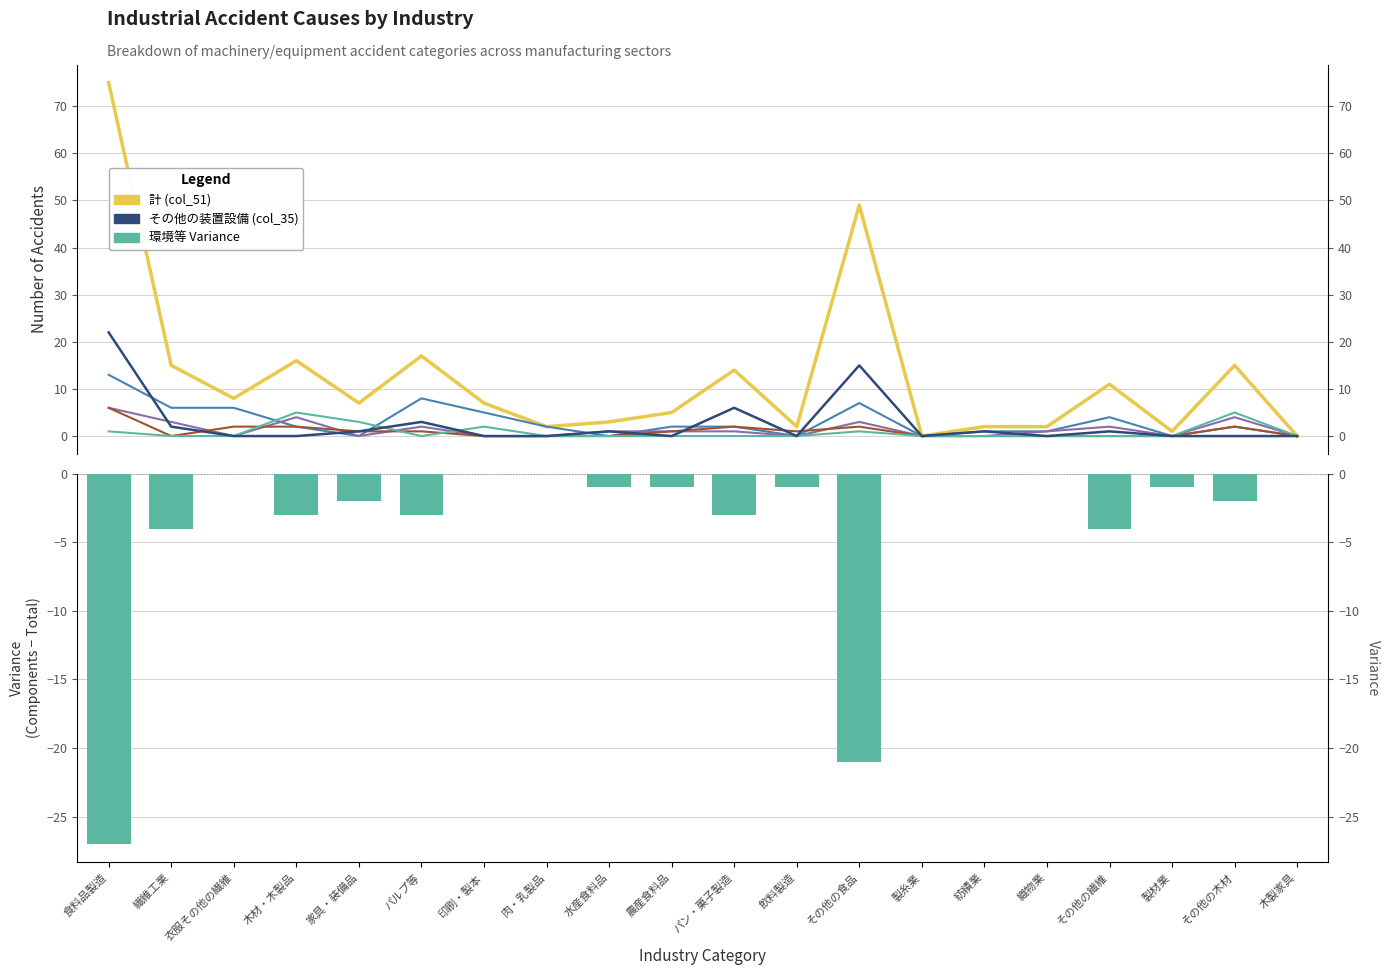

Reading left to right, what are all the values shown in this chart?

計 (col_51): 食料品製造=75	繊維工業=15	衣服その他の繊維=8	木材・木製品=16	家具・装備品=7	パルプ等=17	印刷・製本=7	肉・乳製品=2	水産食料品=3	農産食料品=5	パン・菓子製造=14	飲料製造=2	その他の食品=49	製糸業=0	紡績業=2	織物業=2	その他の繊維=11	製材業=1	その他の木材=15	木製家具=0
その他の装置設備 (col_35): 食料品製造=22	繊維工業=2	衣服その他の繊維=0	木材・木製品=0	家具・装備品=1	パルプ等=3	印刷・製本=0	肉・乳製品=0	水産食料品=1	農産食料品=0	パン・菓子製造=6	飲料製造=0	その他の食品=15	製糸業=0	紡績業=1	織物業=0	その他の繊維=1	製材業=0	その他の木材=0	木製家具=0
一般動力機械 (col_11): 食料品製造=13	繊維工業=6	衣服その他の繊維=6	木材・木製品=2	家具・装備品=0	パルプ等=8	印刷・製本=5	肉・乳製品=2	水産食料品=0	農産食料品=2	パン・菓子製造=2	飲料製造=0	その他の食品=7	製糸業=0	紡績業=1	織物業=1	その他の繊維=4	製材業=0	その他の木材=2	木製家具=0
人力機械工具等 (col_15): 食料品製造=6	繊維工業=3	衣服その他の繊維=0	木材・木製品=4	家具・装備品=0	パルプ等=2	印刷・製本=0	肉・乳製品=0	水産食料品=1	農産食料品=1	パン・菓子製造=1	飲料製造=0	その他の食品=3	製糸業=0	紡績業=0	織物業=1	その他の繊維=2	製材業=0	その他の木材=4	木製家具=0
動力運搬機 (col_31): 食料品製造=6	繊維工業=0	衣服その他の繊維=2	木材・木製品=2	家具・装備品=1	パルプ等=1	印刷・製本=0	肉・乳製品=0	水産食料品=0	農産食料品=1	パン・菓子製造=2	飲料製造=1	その他の食品=2	製糸業=0	紡績業=0	織物業=0	その他の繊維=0	製材業=0	その他の木材=2	木製家具=0
環境等 (col_39): 食料品製造=-27	繊維工業=-4	衣服その他の繊維=0	木材・木製品=-3	家具・装備品=-2	パルプ等=-3	印刷・製本=0	肉・乳製品=0	水産食料品=-1	農産食料品=-1	パン・菓子製造=-3	飲料製造=-1	その他の食品=-21	製糸業=0	紡績業=0	織物業=0	その他の繊維=-4	製材業=-1	その他の木材=-2	木製家具=0